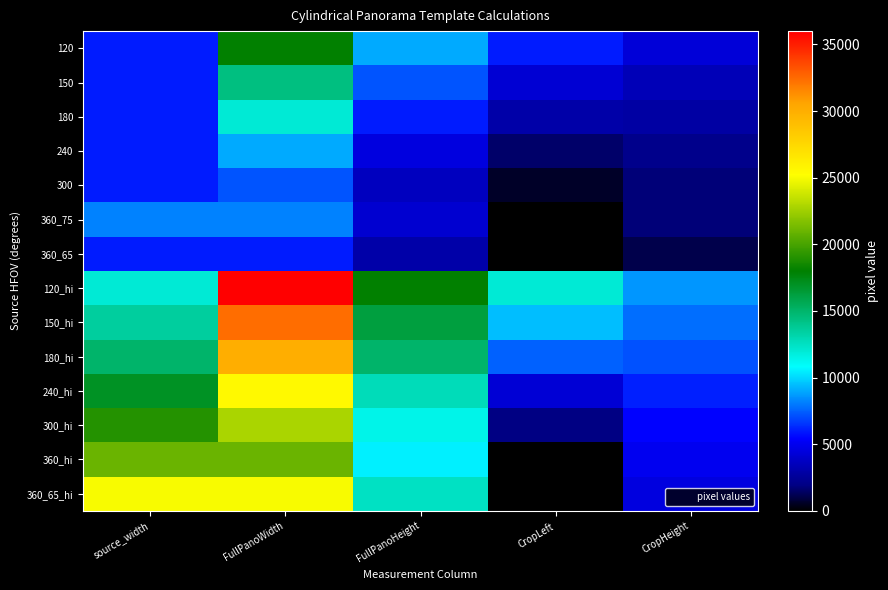

Reading right to left, transcribe all the data shown in this chart.

120: CropHeight=4300.0	CropLeft=6000.0	FullPanoHeight=9000.0	FullPanoWidth=18000.0	source_width=6000.0
150: CropHeight=3440.0	CropLeft=4200.0	FullPanoHeight=7200.0	FullPanoWidth=14400.0	source_width=6000.0
180: CropHeight=2866.7	CropLeft=3000.0	FullPanoHeight=6000.0	FullPanoWidth=12000.0	source_width=6000.0
240: CropHeight=2150.0	CropLeft=1500.0	FullPanoHeight=4500.0	FullPanoWidth=9000.0	source_width=6000.0
300: CropHeight=1720.0	CropLeft=600.0	FullPanoHeight=3600.0	FullPanoWidth=7200.0	source_width=6000.0
360_75: CropHeight=1706.7	CropLeft=0.0	FullPanoHeight=4096.0	FullPanoWidth=8192.0	source_width=8192.0
360_65: CropHeight=1083.3	CropLeft=0.0	FullPanoHeight=3000.0	FullPanoWidth=6000.0	source_width=6000.0
120_hi: CropHeight=8600.0	CropLeft=12000.0	FullPanoHeight=18000.0	FullPanoWidth=36000.0	source_width=12000.0
150_hi: CropHeight=7740.0	CropLeft=9450.0	FullPanoHeight=16200.0	FullPanoWidth=32400.0	source_width=13500.0
180_hi: CropHeight=7166.7	CropLeft=7500.0	FullPanoHeight=15000.0	FullPanoWidth=30000.0	source_width=15000.0
240_hi: CropHeight=6091.7	CropLeft=4250.0	FullPanoHeight=12750.0	FullPanoWidth=25500.0	source_width=17000.0
300_hi: CropHeight=5446.7	CropLeft=1900.0	FullPanoHeight=11400.0	FullPanoWidth=22800.0	source_width=19000.0
360_hi: CropHeight=5016.7	CropLeft=0.0	FullPanoHeight=10500.0	FullPanoWidth=21000.0	source_width=21000.0
360_65_hi: CropHeight=4513.9	CropLeft=0.0	FullPanoHeight=12500.0	FullPanoWidth=25000.0	source_width=25000.0